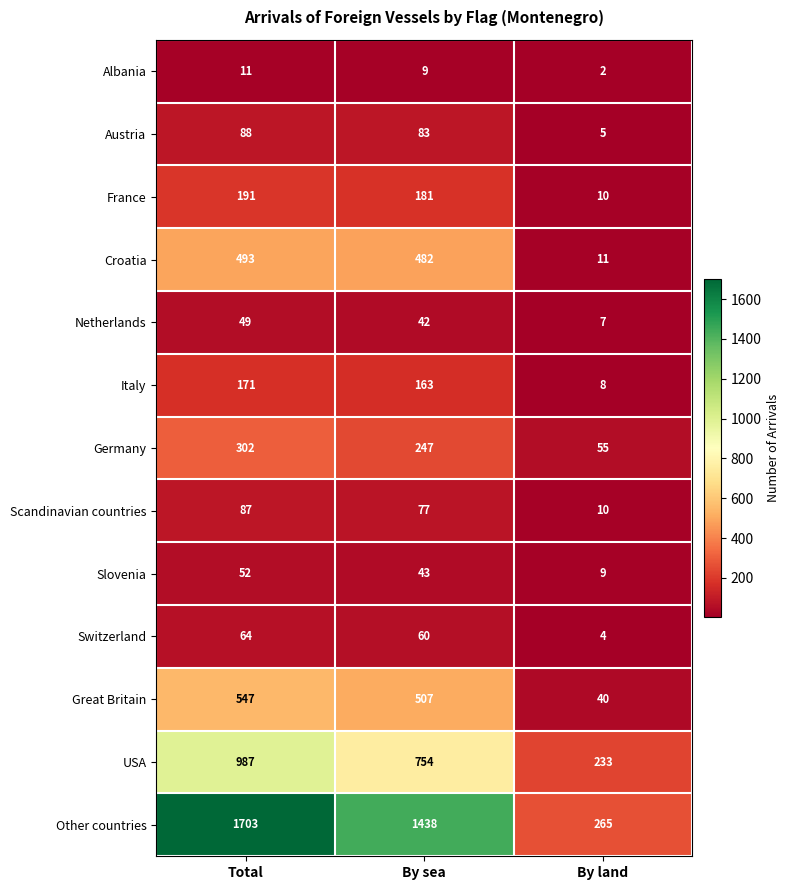

Rank the series at By sea from lowest to highest value.

Albania, Netherlands, Slovenia, Switzerland, Scandinavian countries, Austria, Italy, France, Germany, Croatia, Great Britain, USA, Other countries